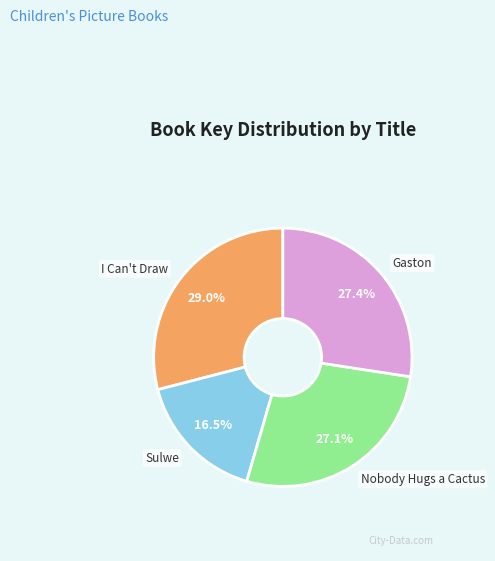

To the nearest percent, what portion does Gaston represent?

27%